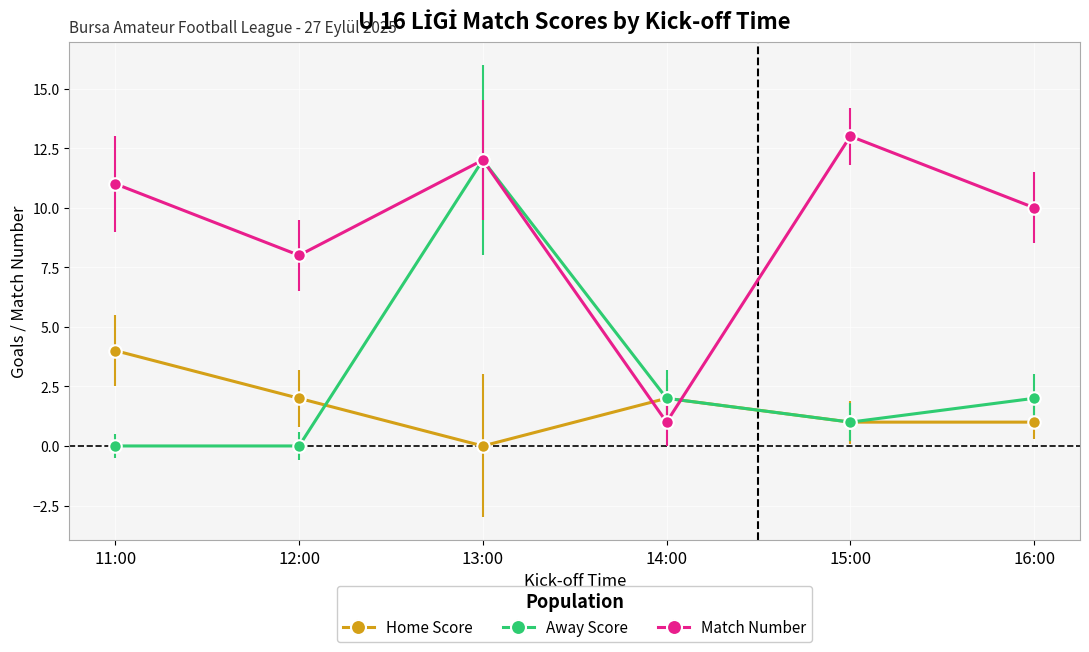

What is the maximum value shown in the chart?

13